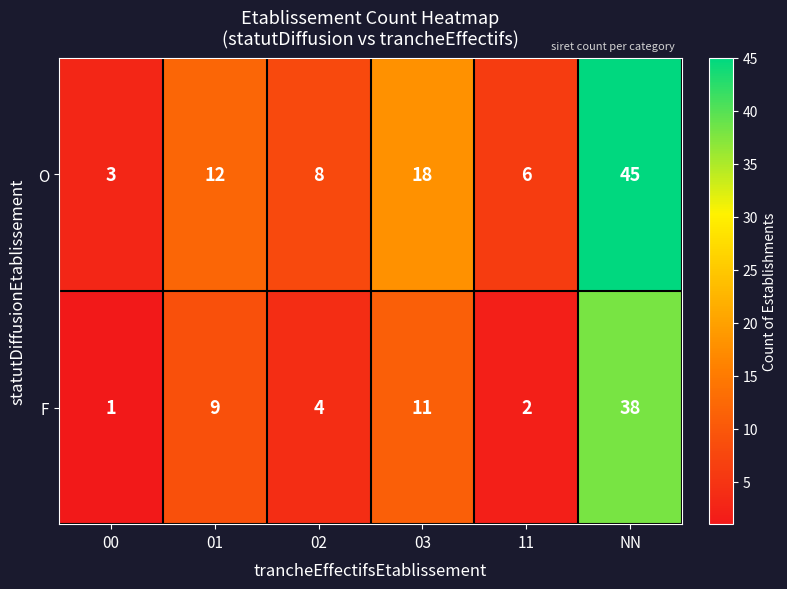

What is the difference between the second highest and minimum values in the O series?

15